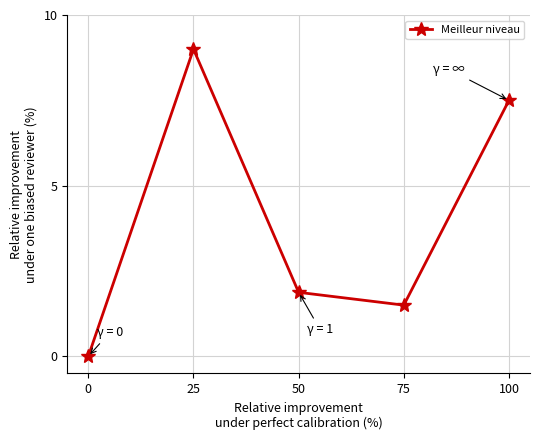

List the labels in order of value, smallest first.

0, 75, 50, 100, 25